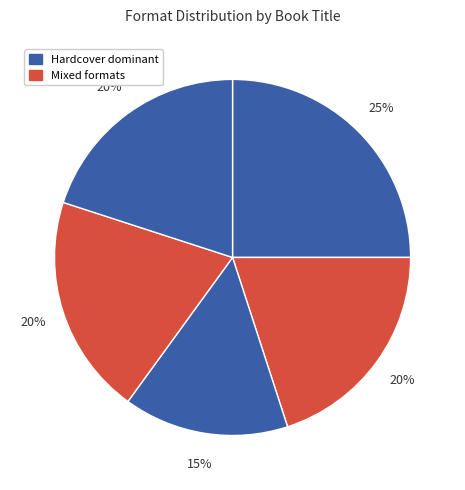

How many slices are in this pie chart?

5